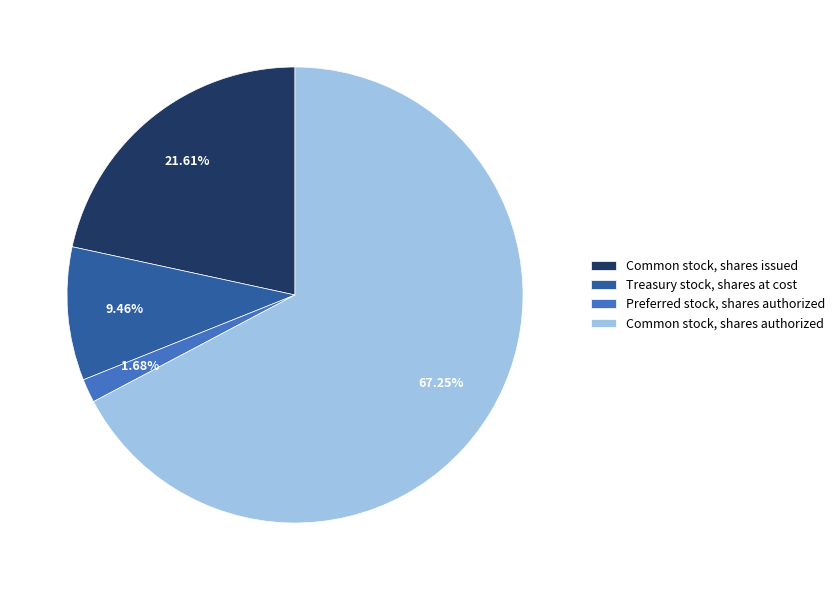

Count the number of slices in the pie.

4